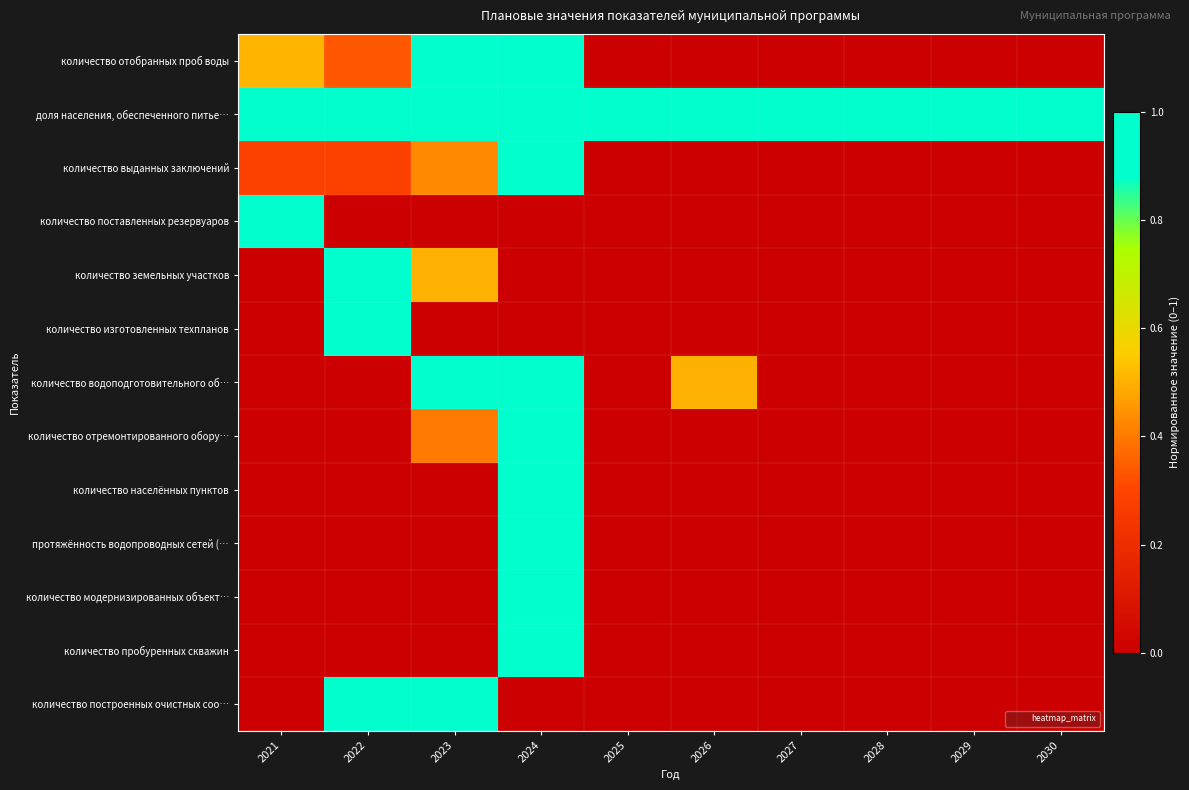

What is the total value across all series at 2028?

1.0